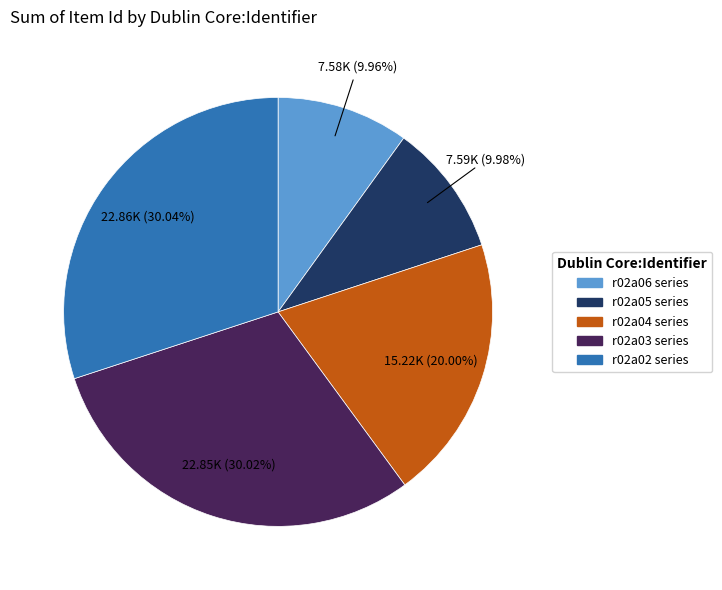

Is there any slice that represents more than half of the pie?

No